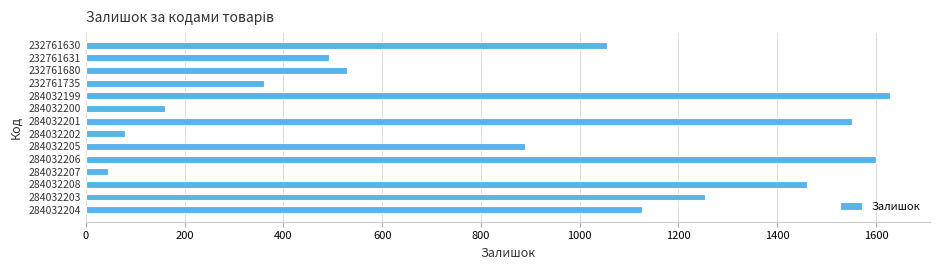

What is the approximate value at 284032204, to the nearest 100?

1100